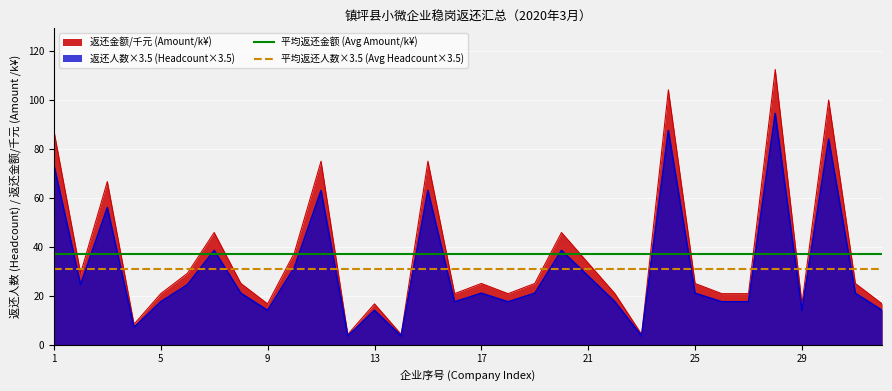

The 返还人数×3.5 (Headcount×3.5) series shows 14.0 at 9. True or false?

True